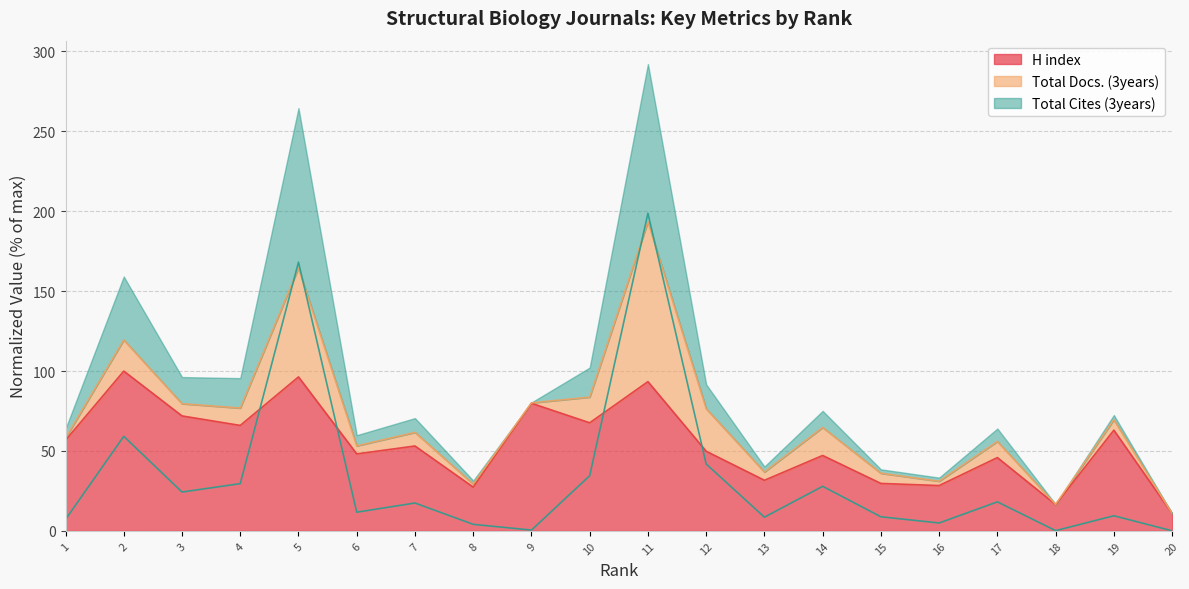

List the labels in order of Total Docs. (3years) value, smallest first.

20, 18, 9, 8, 16, 1, 13, 15, 19, 6, 7, 17, 3, 14, 4, 10, 12, 2, 5, 11